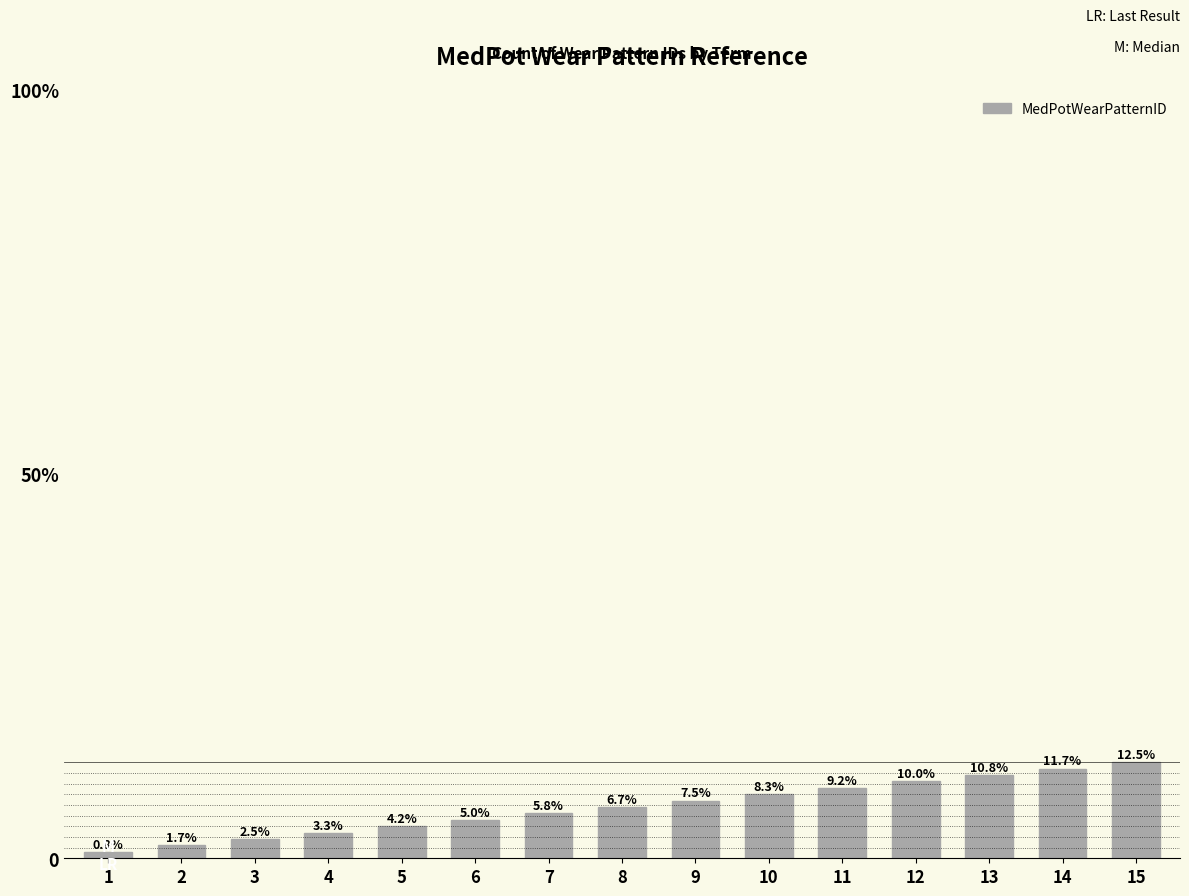

Are the bars horizontal?

No